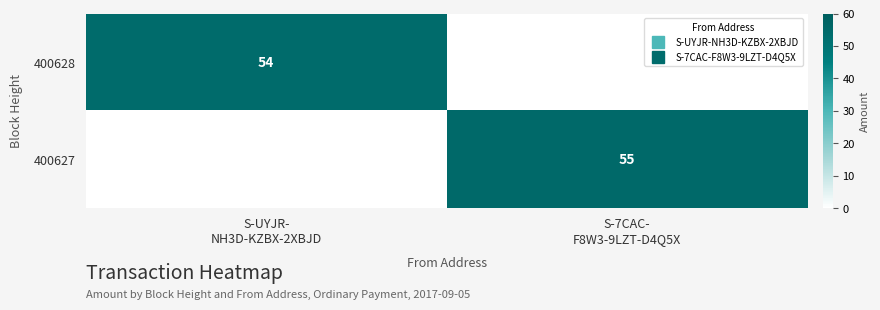

Rank the series at S-UYJR- NH3D-KZBX-2XBJD from lowest to highest value.

400627, 400628